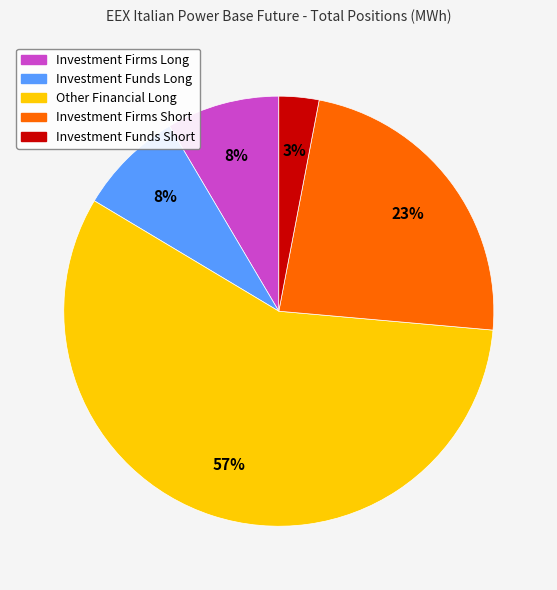

What percentage is the Investment Funds Short slice, to the nearest percent?

3%